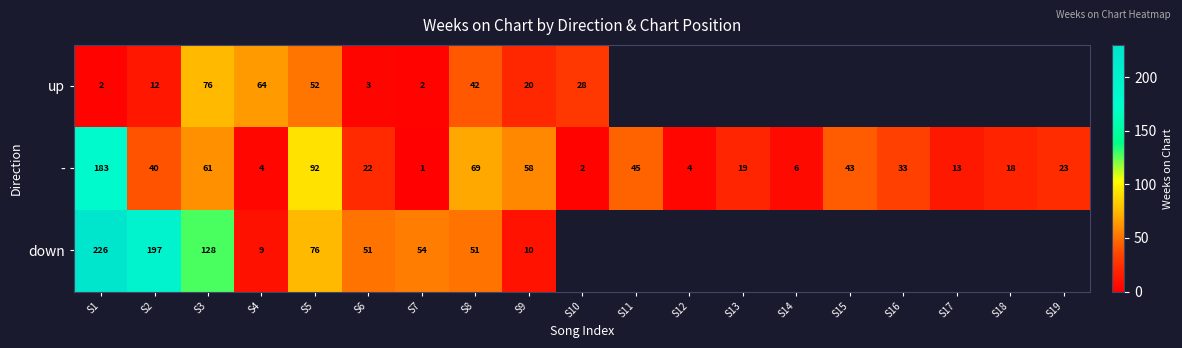

What is the difference between the second highest and second lowest values in the - series?

90